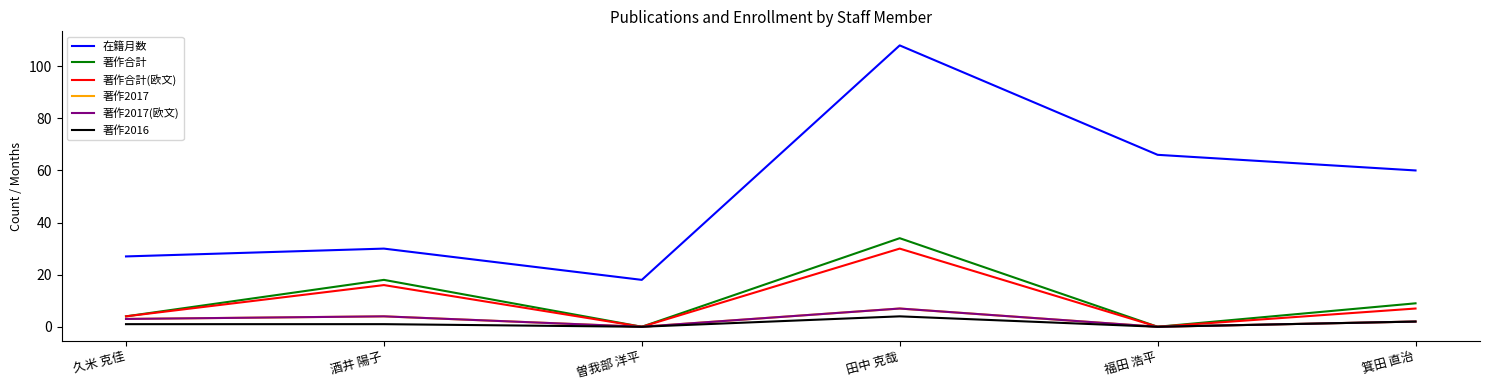

How many values in the 著作合計(欧文) series are below 7?

3